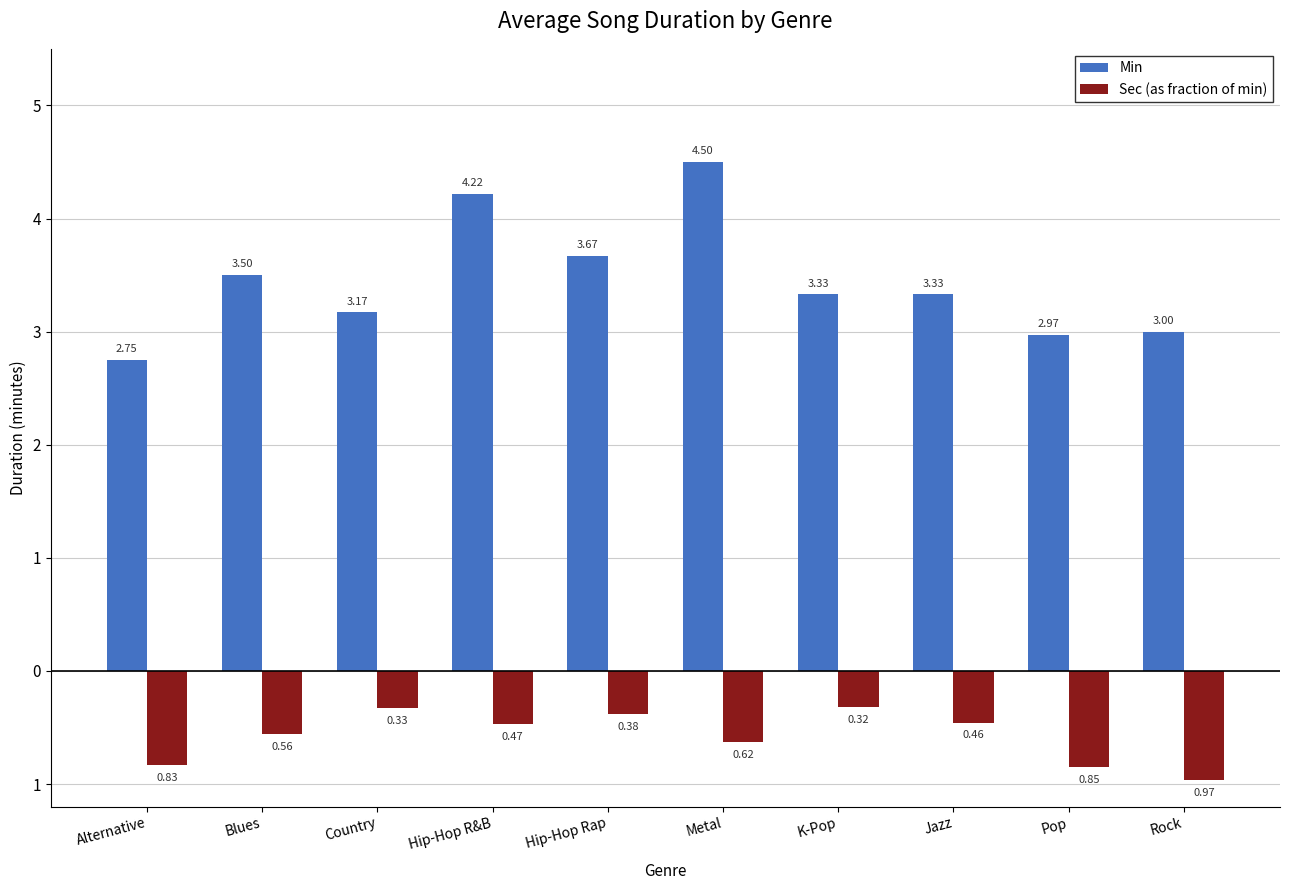

What are all the series names shown in the legend?

Min, Sec (as fraction of min)